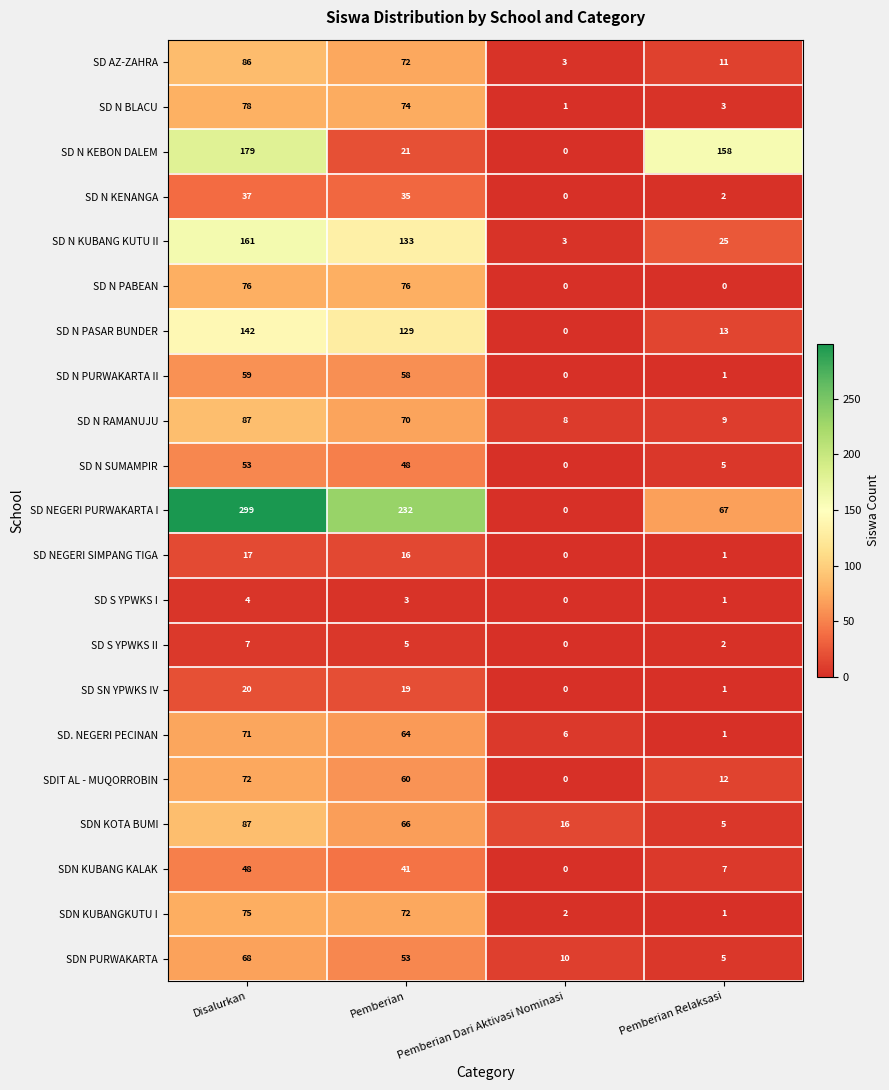

The value of SDN KUBANGKUTU I at Disalurkan is 75. True or false?

True